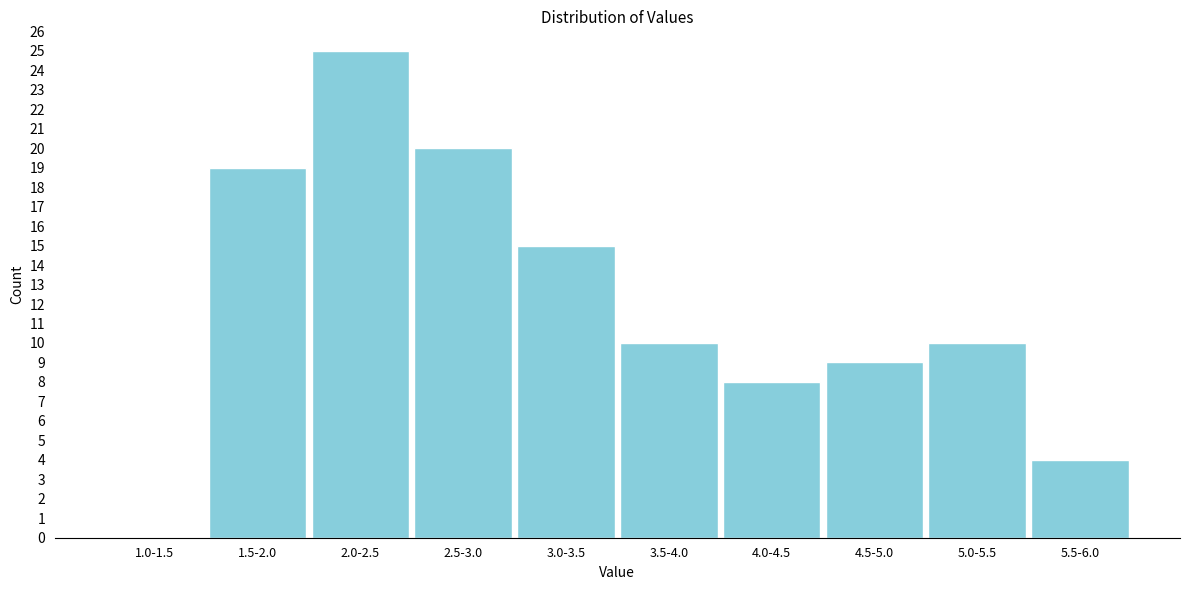

Reading left to right, what are all the values shown in this chart?

1.0-1.5=0	1.5-2.0=19	2.0-2.5=25	2.5-3.0=20	3.0-3.5=15	3.5-4.0=10	4.0-4.5=8	4.5-5.0=9	5.0-5.5=10	5.5-6.0=4